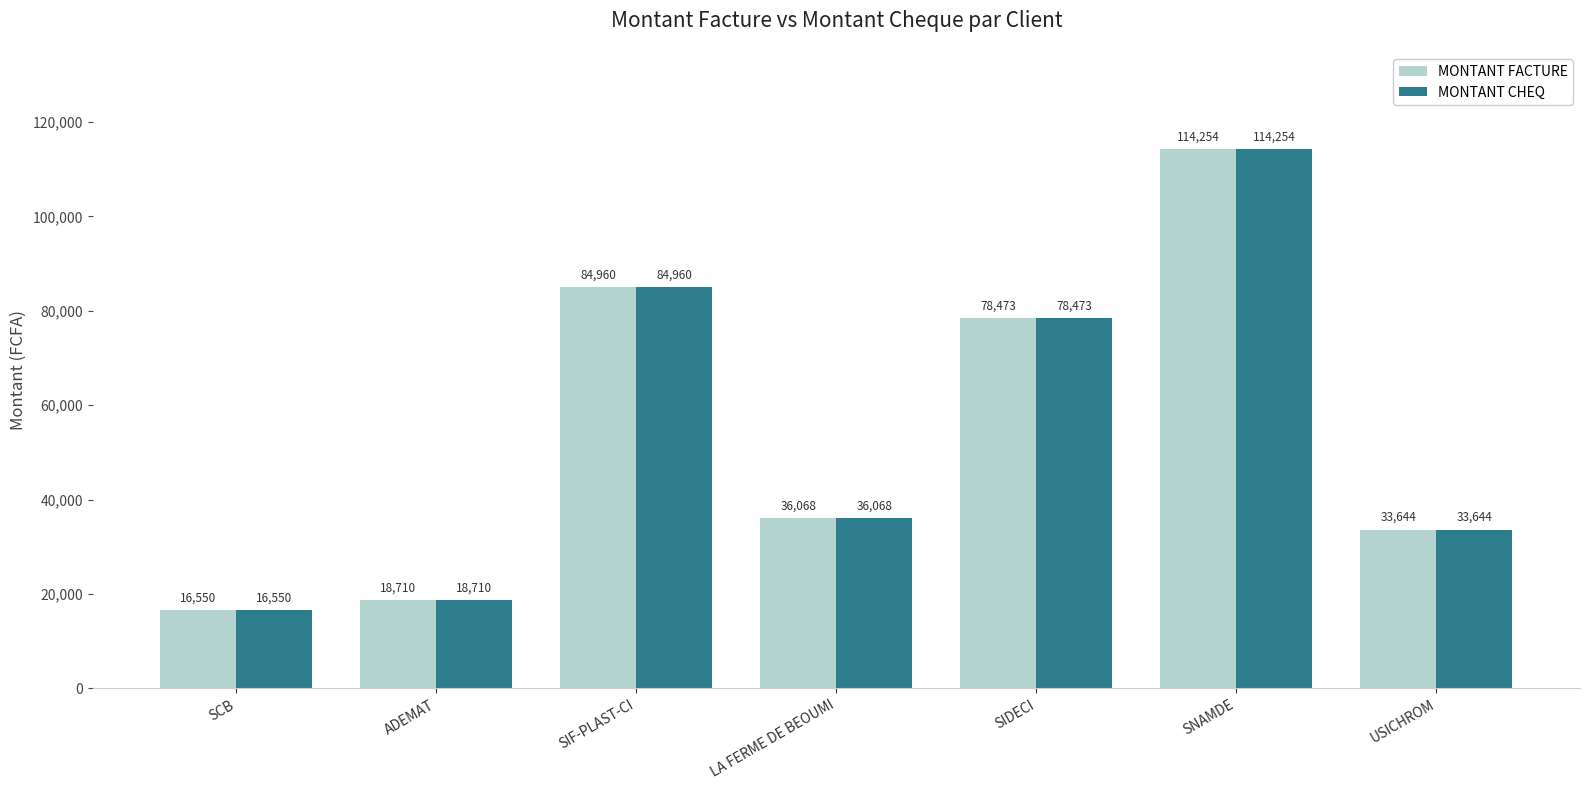

At how many categories does at least one series exceed 68145?

3